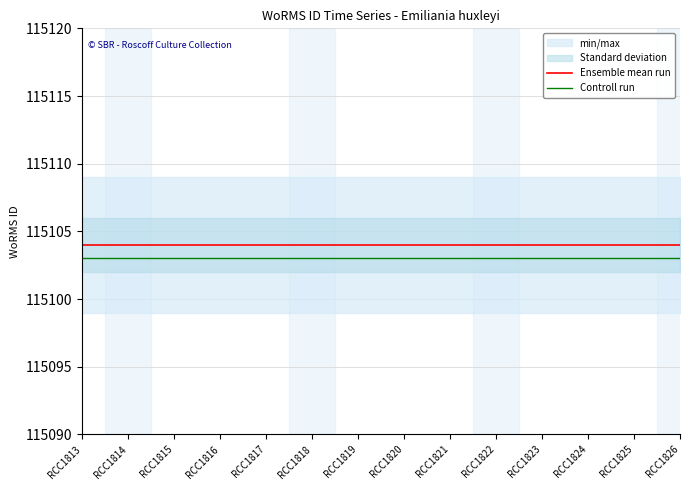

The value of Ensemble mean run at RCC1818 is 190989. True or false?

False